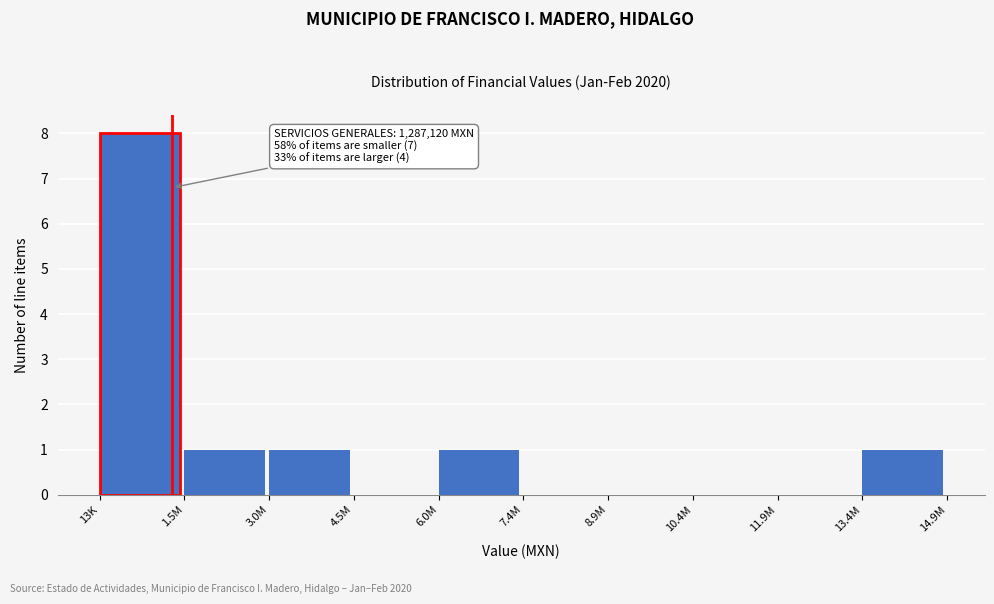

Reading right to left, transcribe all the data shown in this chart.

13.4M=1	11.9M=0	10.4M=0	8.9M=0	7.4M=0	6.0M=1	4.5M=0	3.0M=1	1.5M=1	13K=8